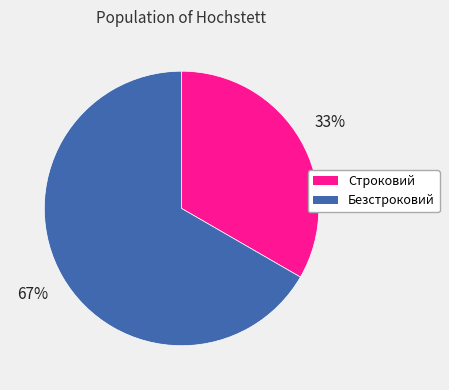

How many segments does this pie chart have?

2